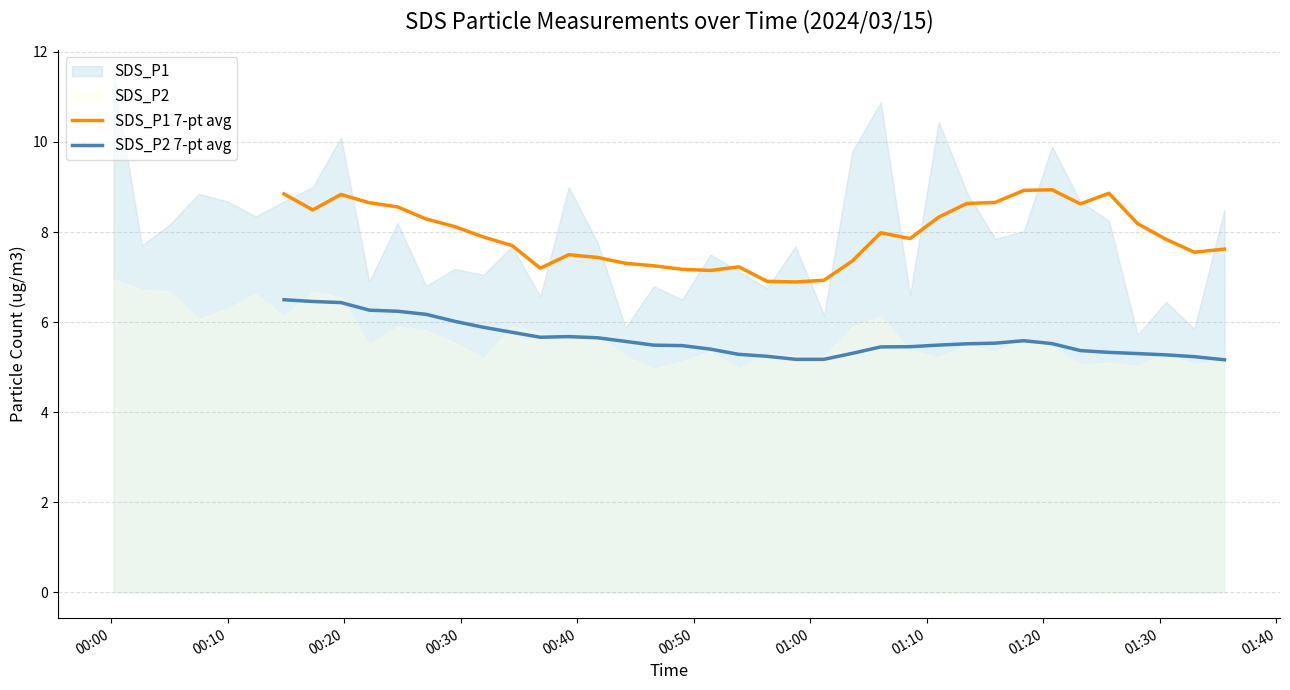

True or false: SDS_P1 7-pt avg and SDS_P2 7-pt avg cross at least once.

False